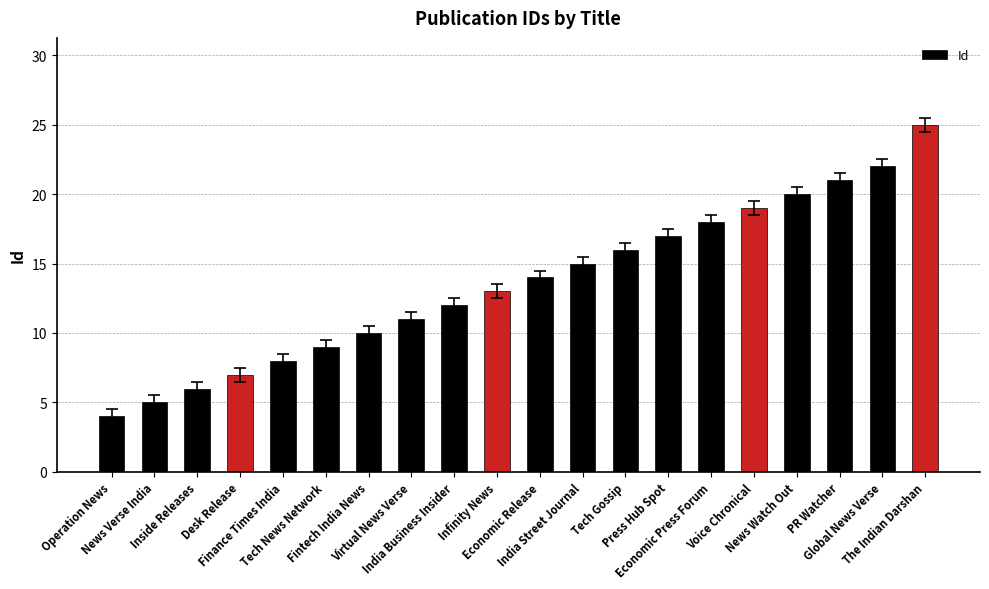

What is the value of the 4th bar from the left?

7